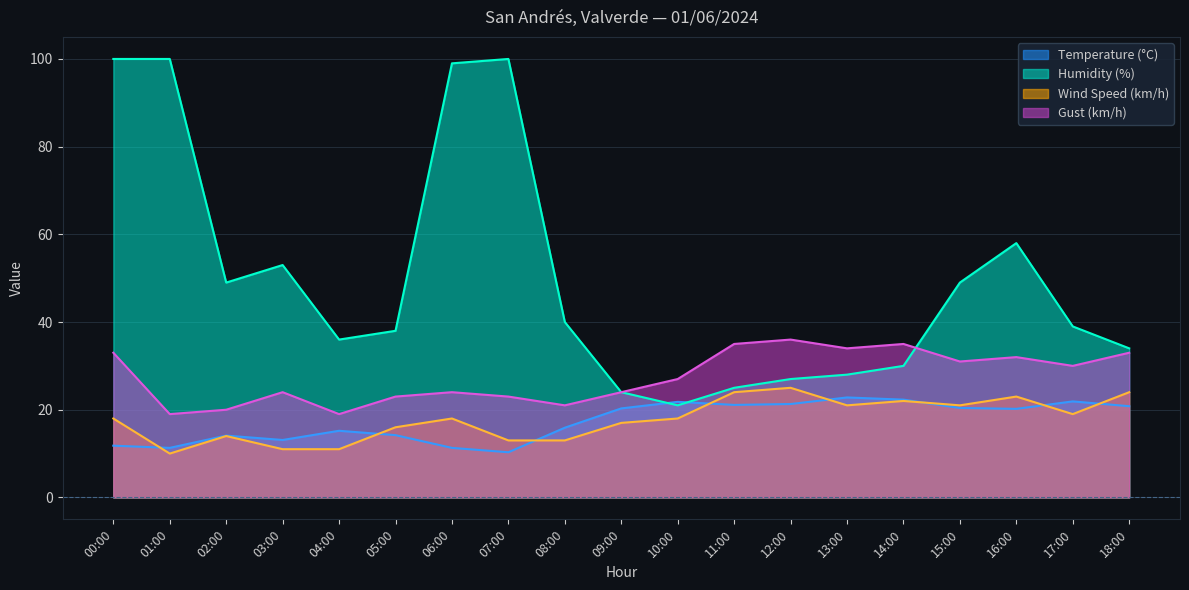

What is the sum of the Wind Speed (km/h) values at 17:00 and 03:00?

30.0